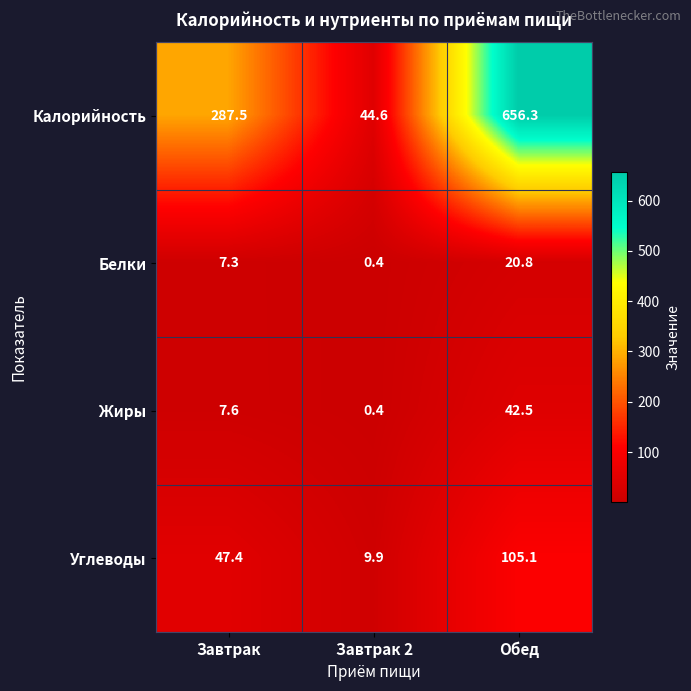

Which series has the widest spread of values?

Калорийность